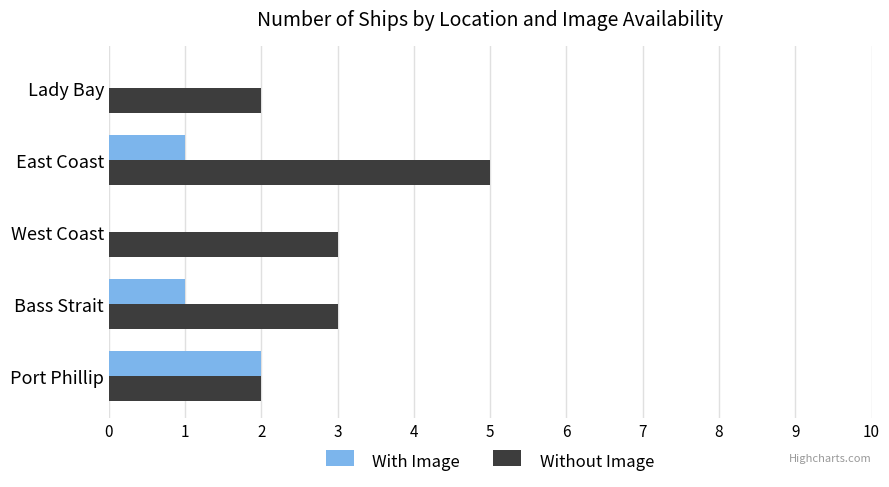

The With Image series shows -1 at West Coast. True or false?

False